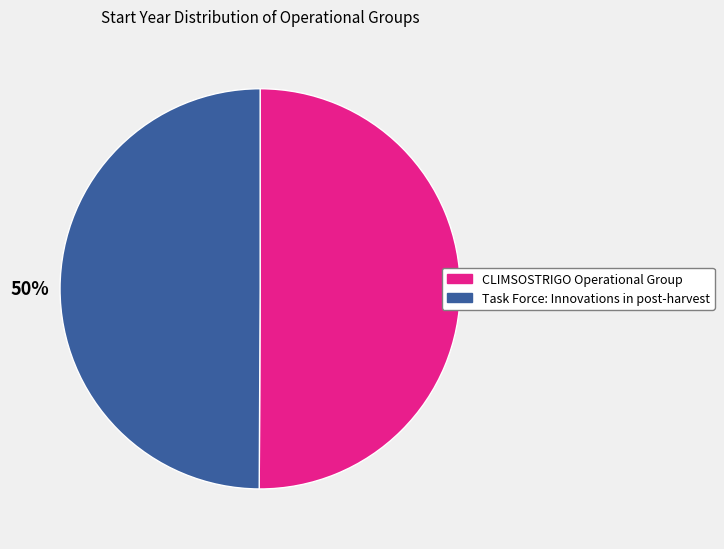

Approximately how many times larger is the value at Task Force: Innovations in post-harvest compared to CLIMSOSTRIGO Operational Group?

1.0